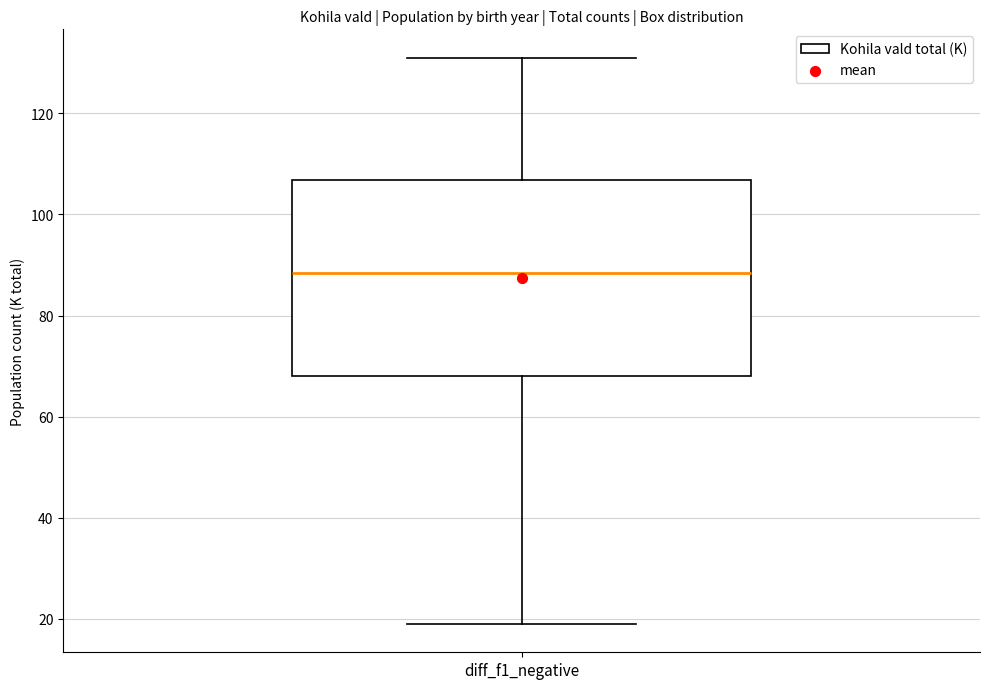

Read this box plot against the y-axis: the position of the median line, the range covered by the box, and the ends of both whiskers. The values are not printed on the chart, so give them approximately, as read against the axis.

median 88, box 68 to 106, whiskers 20 to 132